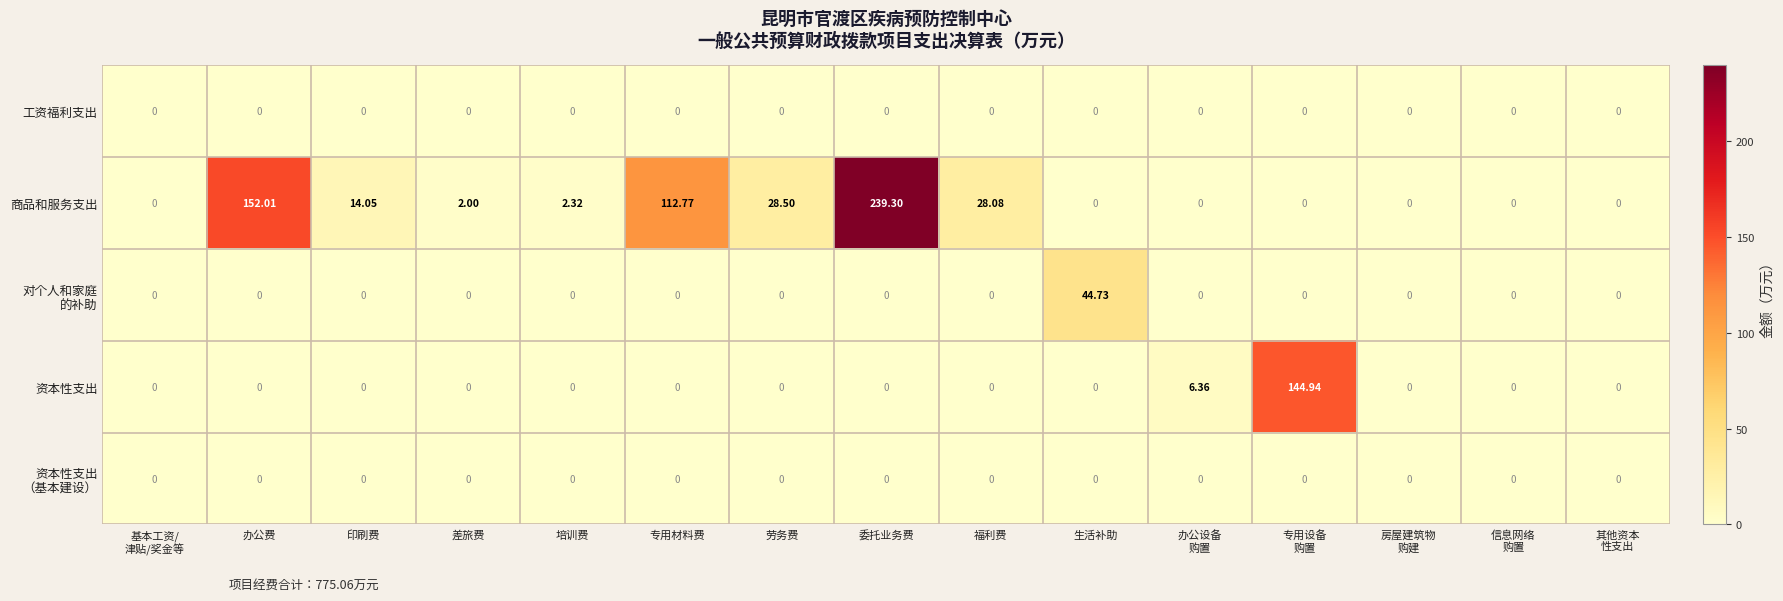

Which label corresponds to the largest value in the chart?

委托业务费